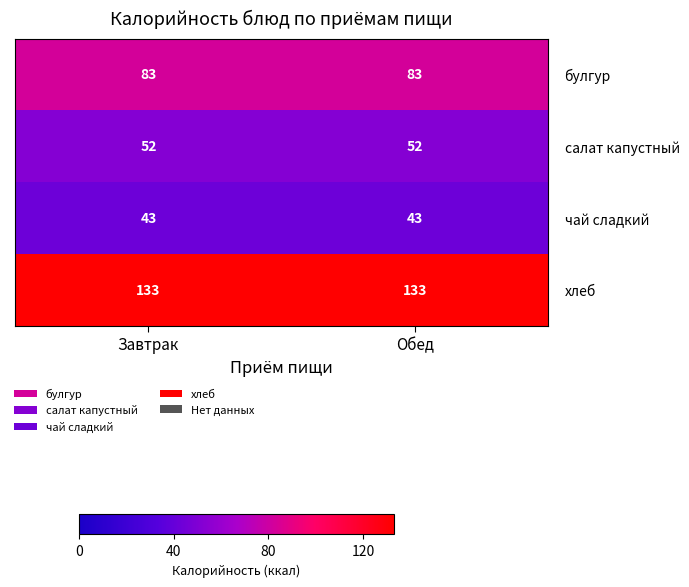

The value of булгур at Завтрак is 83. True or false?

True